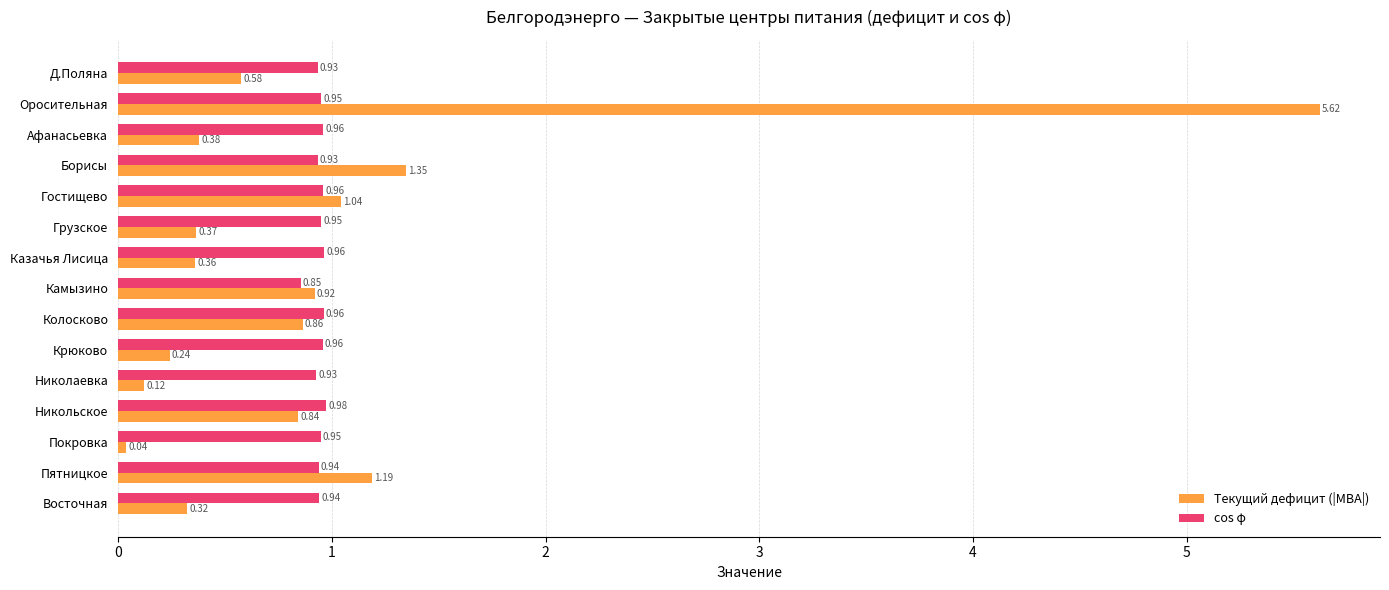

Rank the categories by Текущий дефицит (|МВА|) value from highest to lowest.

Оросительная, Борисы, Пятницкое, Гостищево, Камызино, Колосково, Никольское, Д.Поляна, Афанасьевка, Грузское, Казачья Лисица, Восточная, Крюково, Николаевка, Покровка